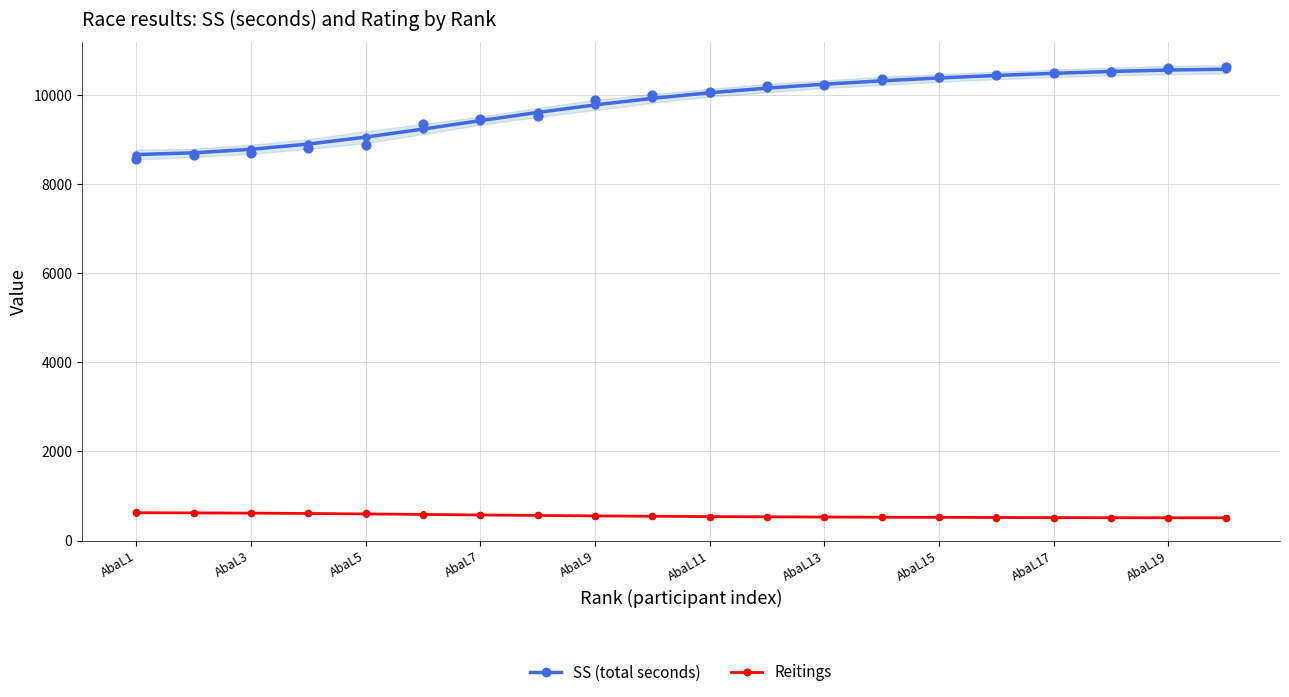

What is the minimum value for SS (total seconds)?

8663.9